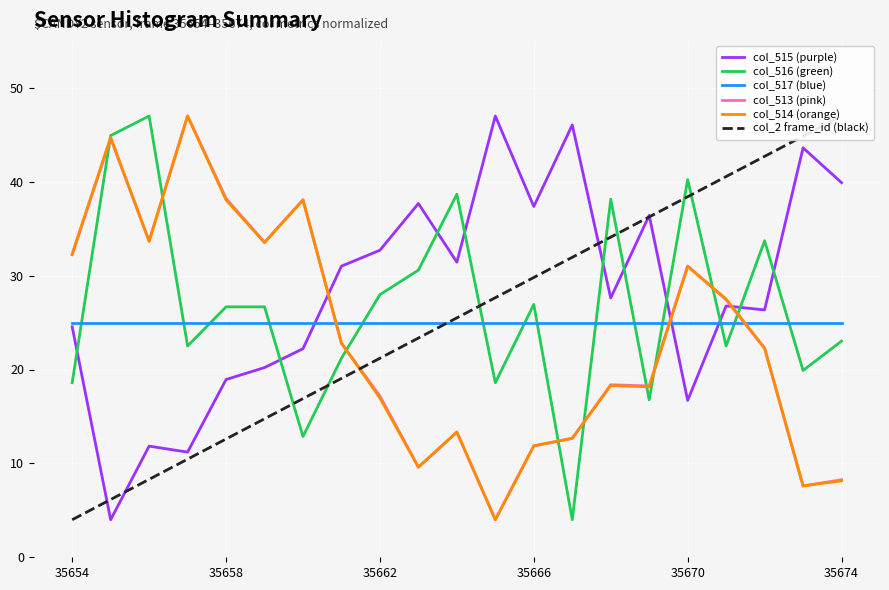

The col_514 (orange) series shows 9.6 at 14. True or false?

False